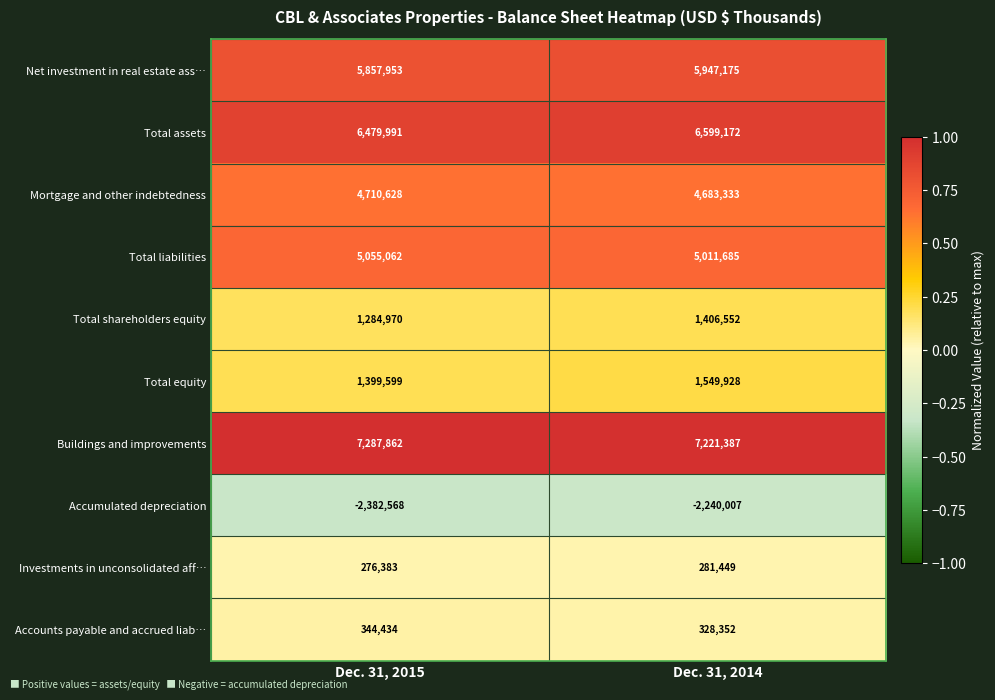

The Buildings and improvements series shows 2922946 at Dec. 31, 2014. True or false?

False